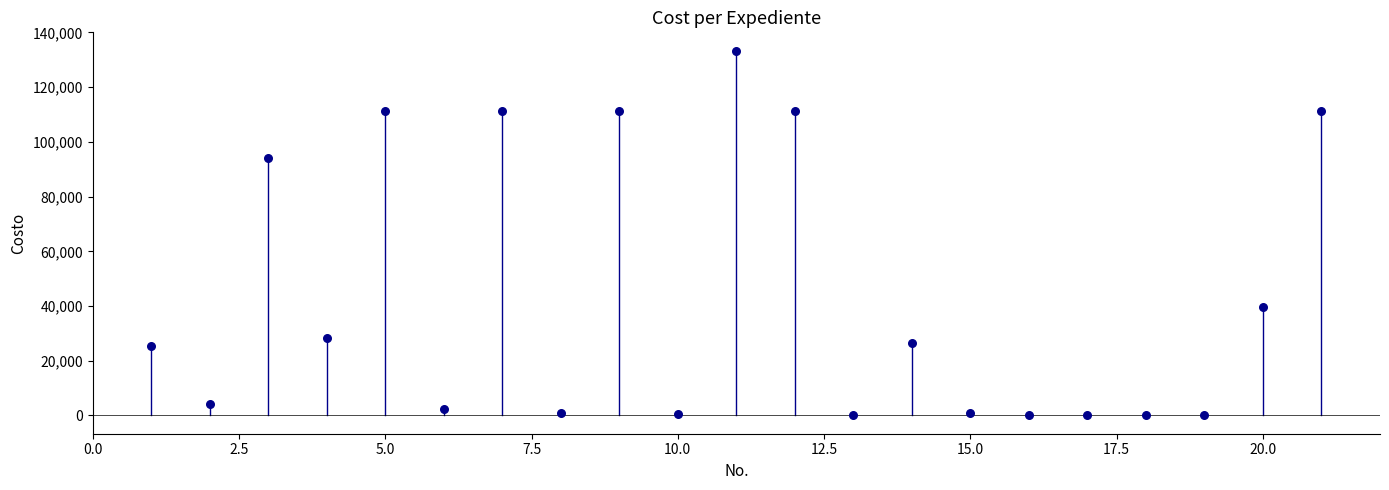

What is the range of X values (max minus min)?

20